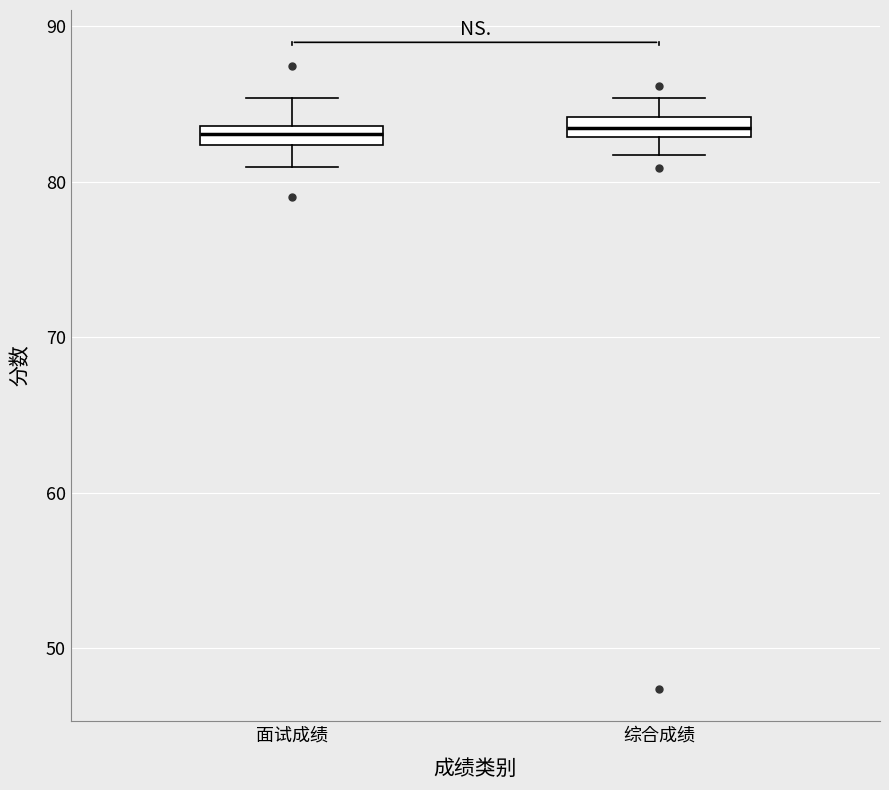

Where does the lower whisker of the box for 综合成绩 end on the y-axis? The values are not printed on the chart, so give them approximately, as read against the axis.

82